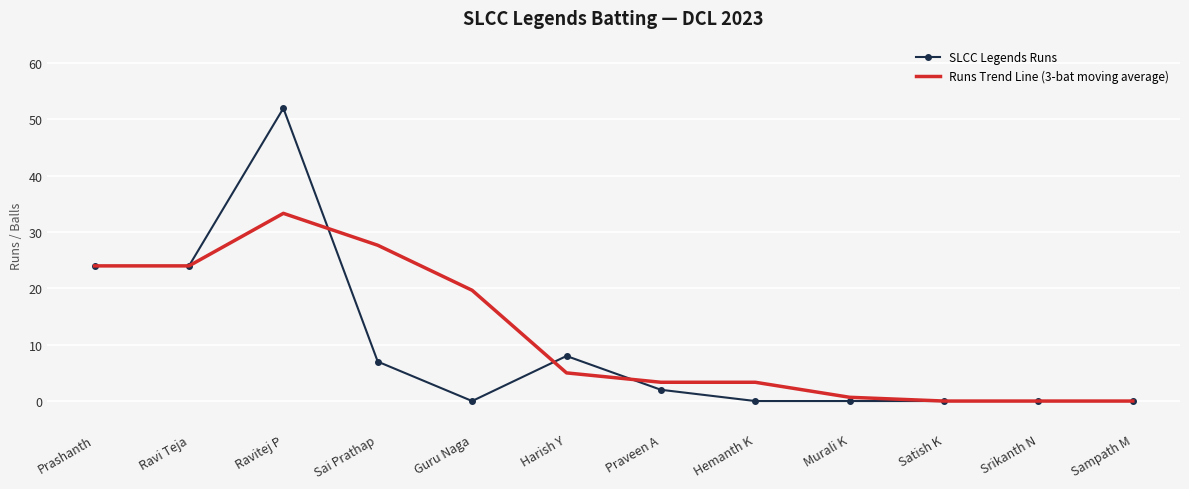

The SLCC Legends Runs series shows 17.4 at Ravitej P. True or false?

False